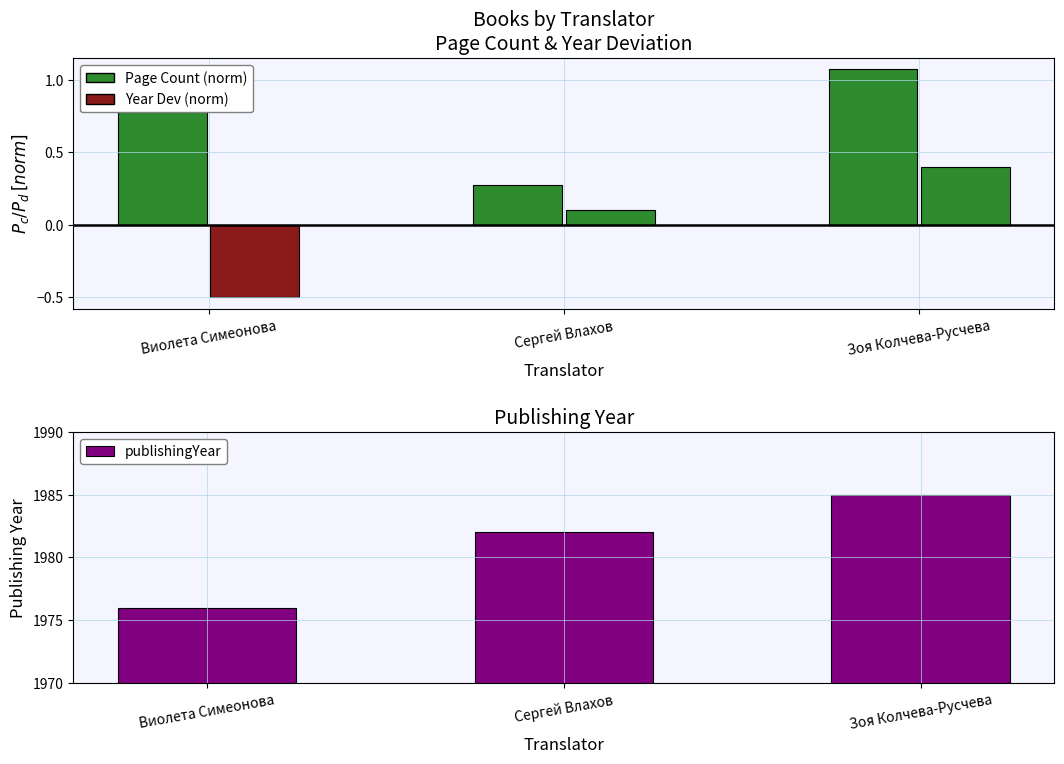

Rank the categories by value from highest to lowest.

Зоя Колчева-Русчева, Сергей Влахов, Виолета Симеонова